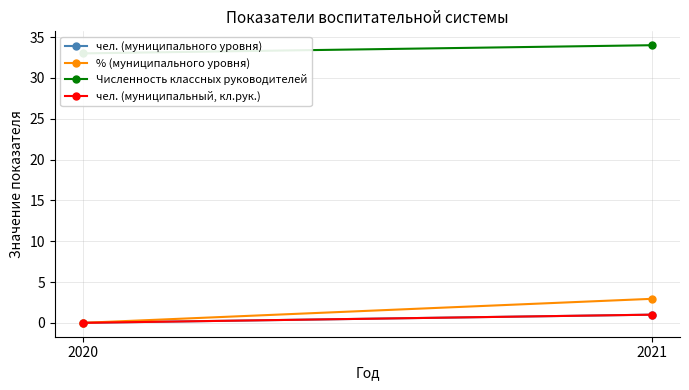

What is the difference between the maximum and minimum values in the чел. (муниципальный, кл.рук.) series?

1.0